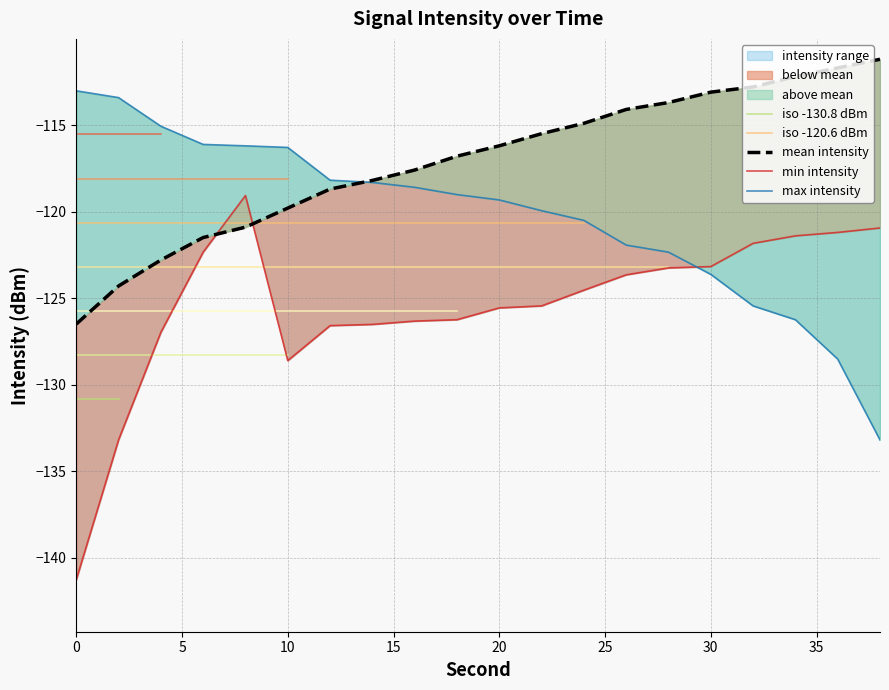

Is the value of max_intensity at 4 greater than the value of min_intensity at 14?

Yes